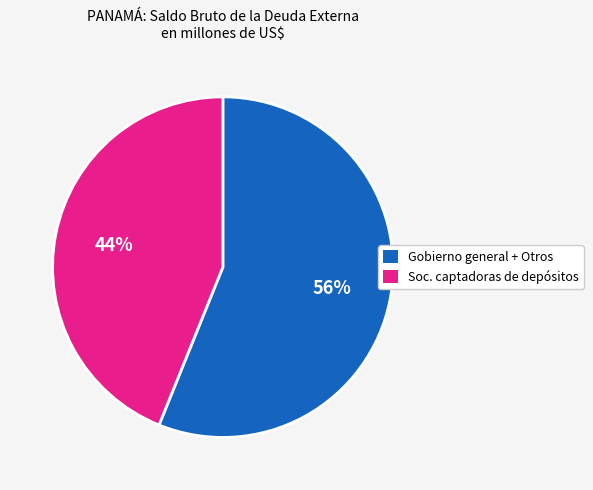

Does any single category account for the majority?

Yes